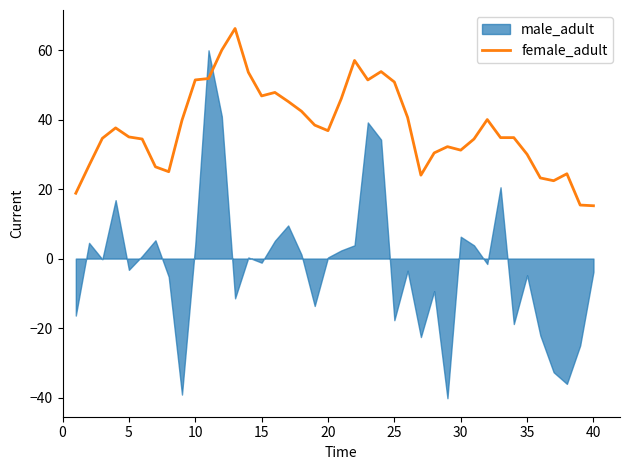

What is the maximum value for female_adult?

66.2